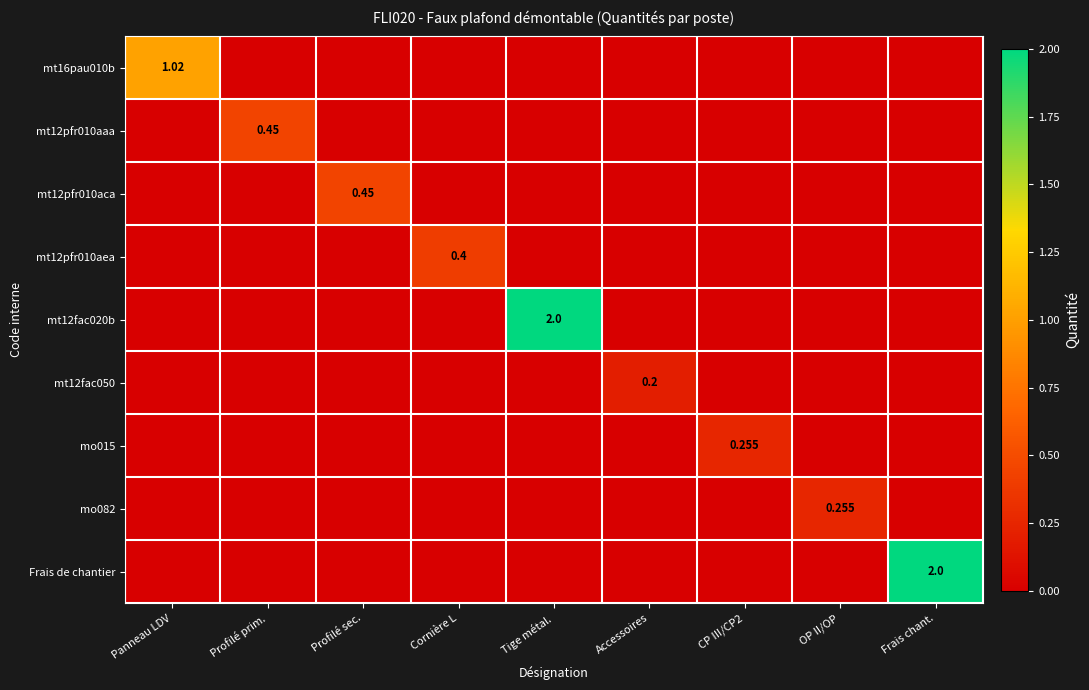

Which series has the widest spread of values?

mt12fac020b